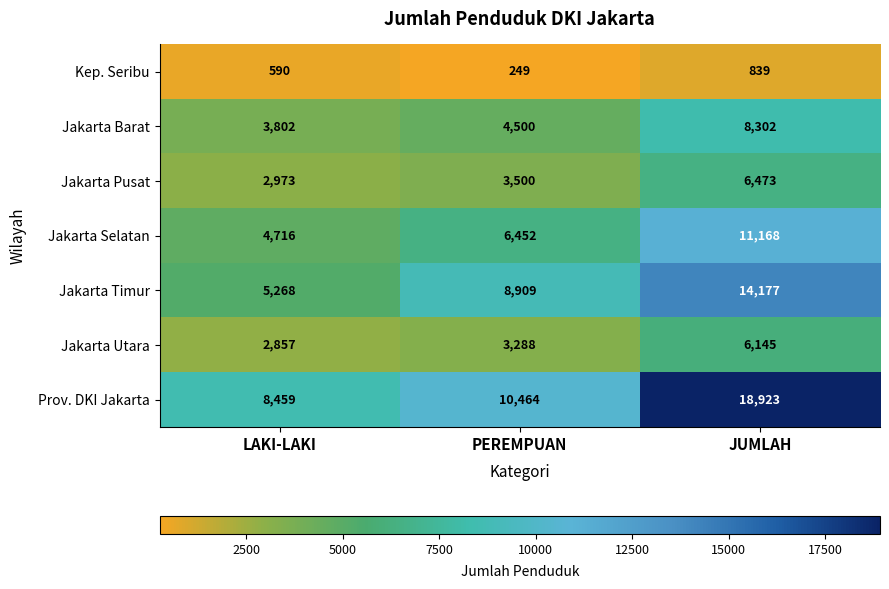

Count the number of data series in this chart.

7